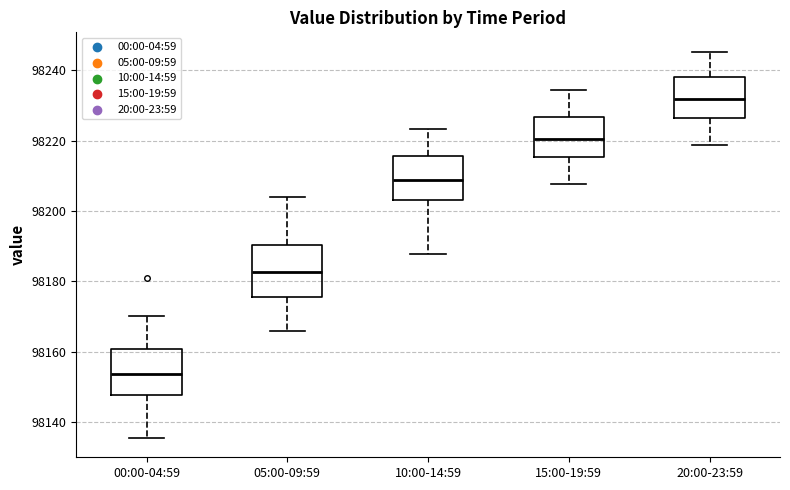

Reading left to right, transcribe this box plot: for each box, give where its median line is, the range the box spans, and where its two whiskers end, as read against the y-axis. The values are not printed on the chart, so give them approximately, as read against the axis.

00:00-04:59: median 98154, box 98148 to 98160, whiskers 98136 to 98170
05:00-09:59: median 98182, box 98176 to 98190, whiskers 98166 to 98204
10:00-14:59: median 98208, box 98204 to 98216, whiskers 98188 to 98224
15:00-19:59: median 98220, box 98216 to 98226, whiskers 98208 to 98234
20:00-23:59: median 98232, box 98226 to 98238, whiskers 98218 to 98246